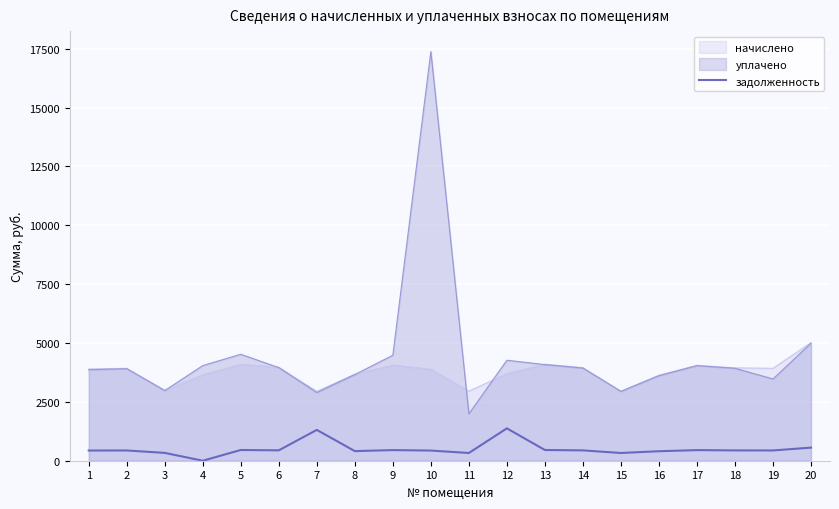

How many lines are shown in the chart?

3